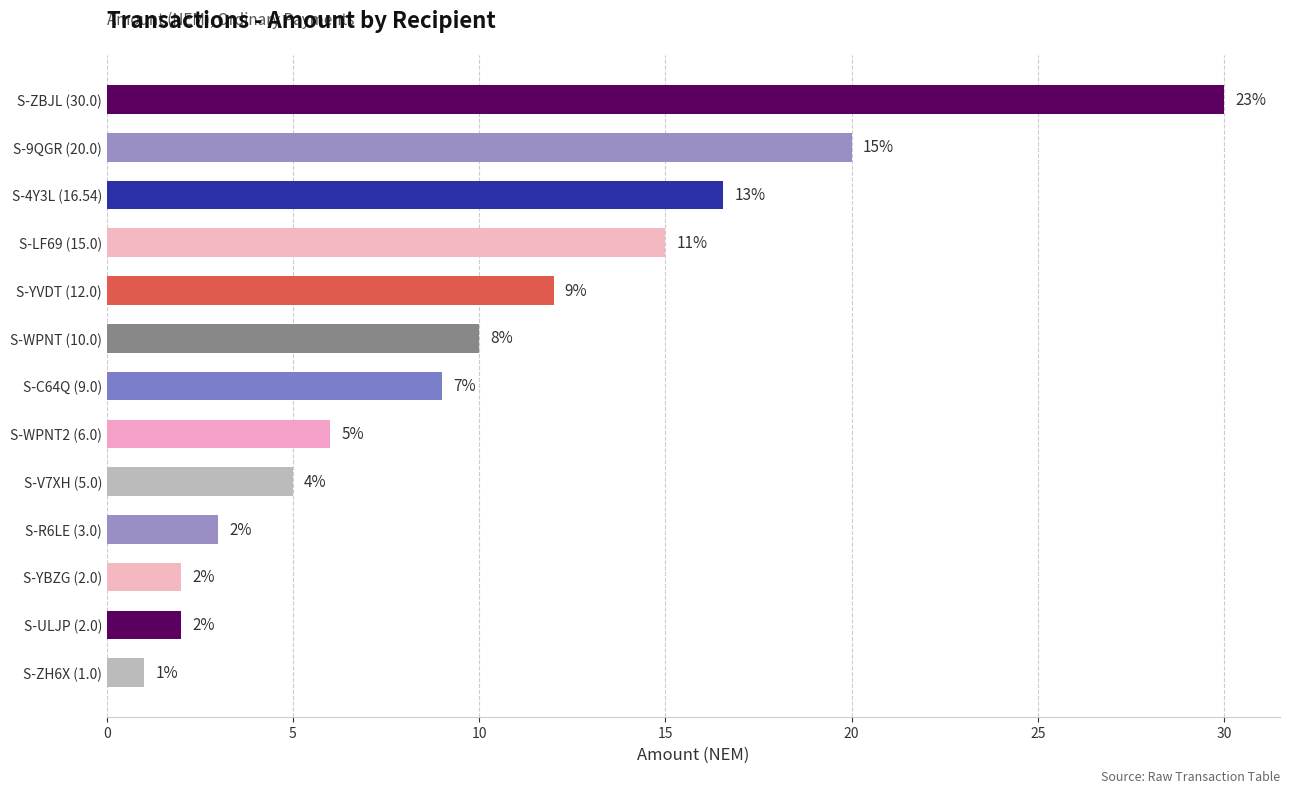

The chart shows a value of 1.0 at S-ZH6X (1.0). True or false?

True